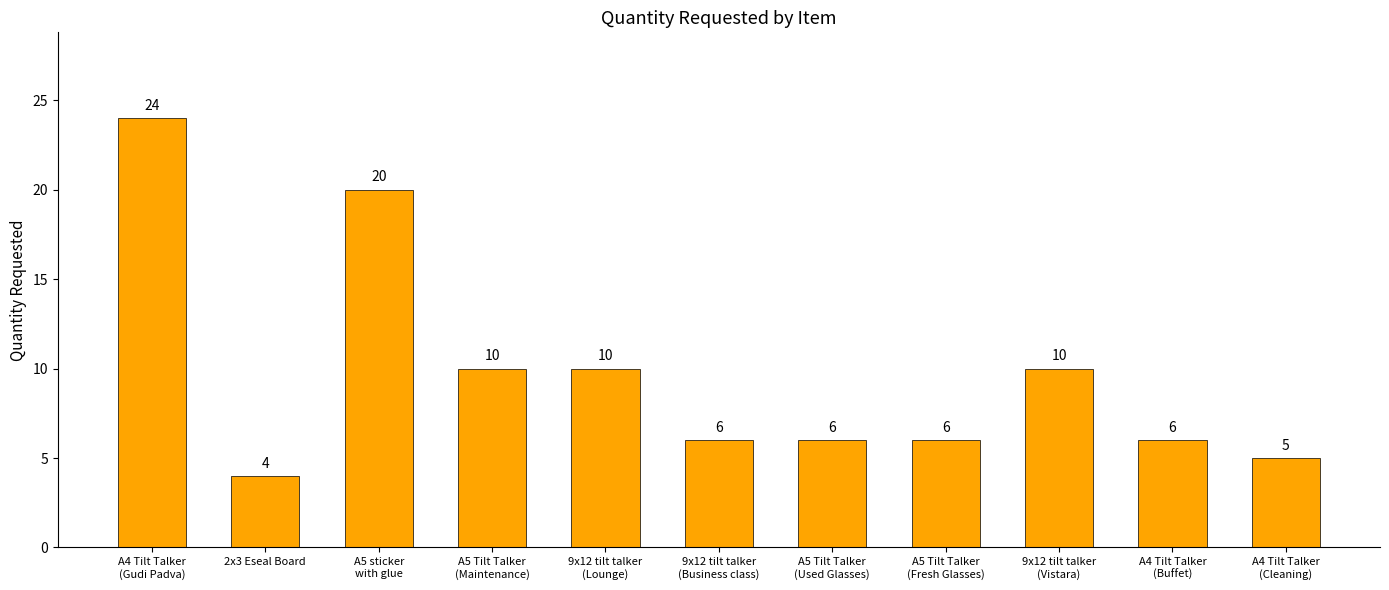

Approximately how many times larger is the value at A5 sticker
with glue compared to A5 Tilt Talker
(Maintenance)?

2.0